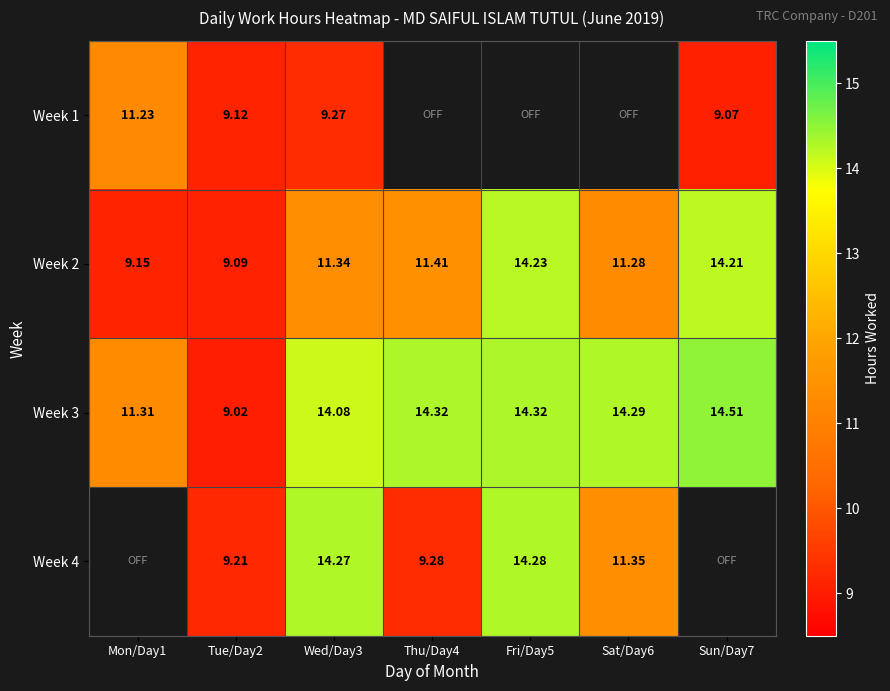

Is it true that Week 3 equals 14.1 at Wed/Day3?

True